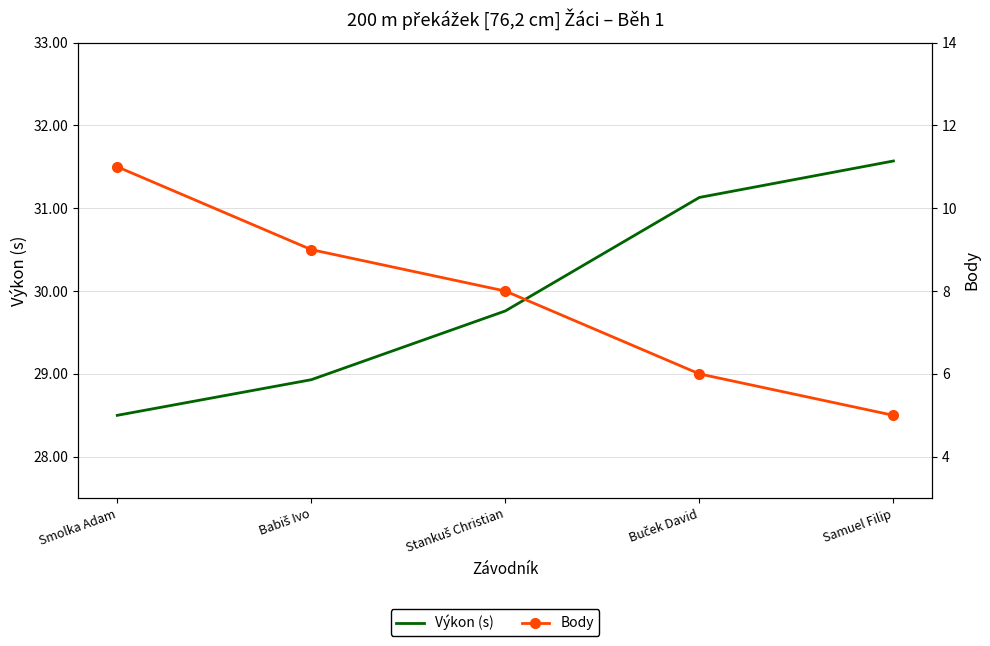

What is the label of the 1st point from the right?

Samuel Filip